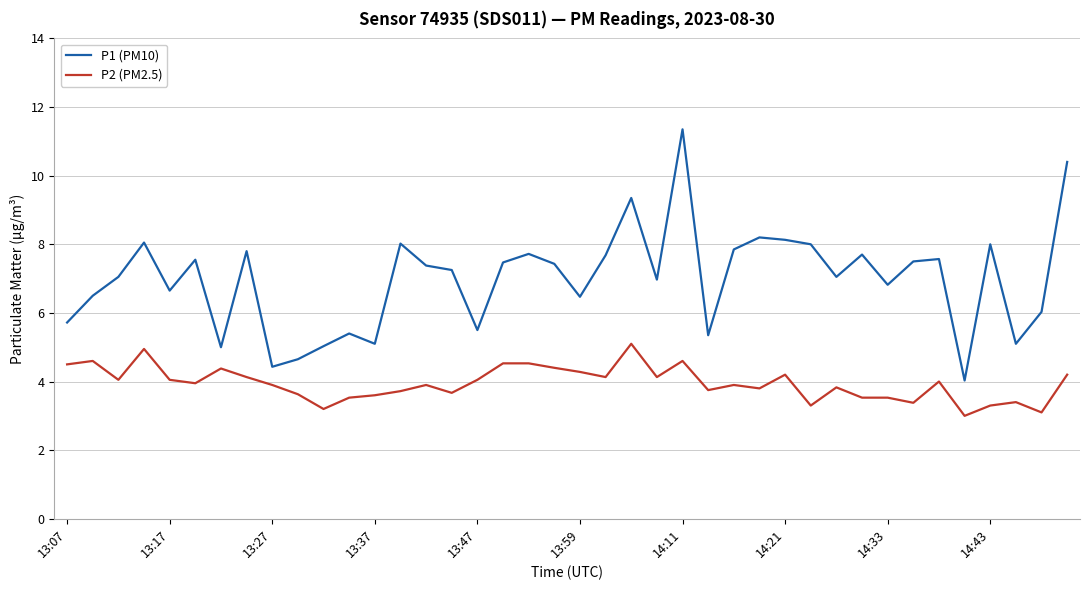

Which series has the largest range (max minus min)?

P1 (PM10)